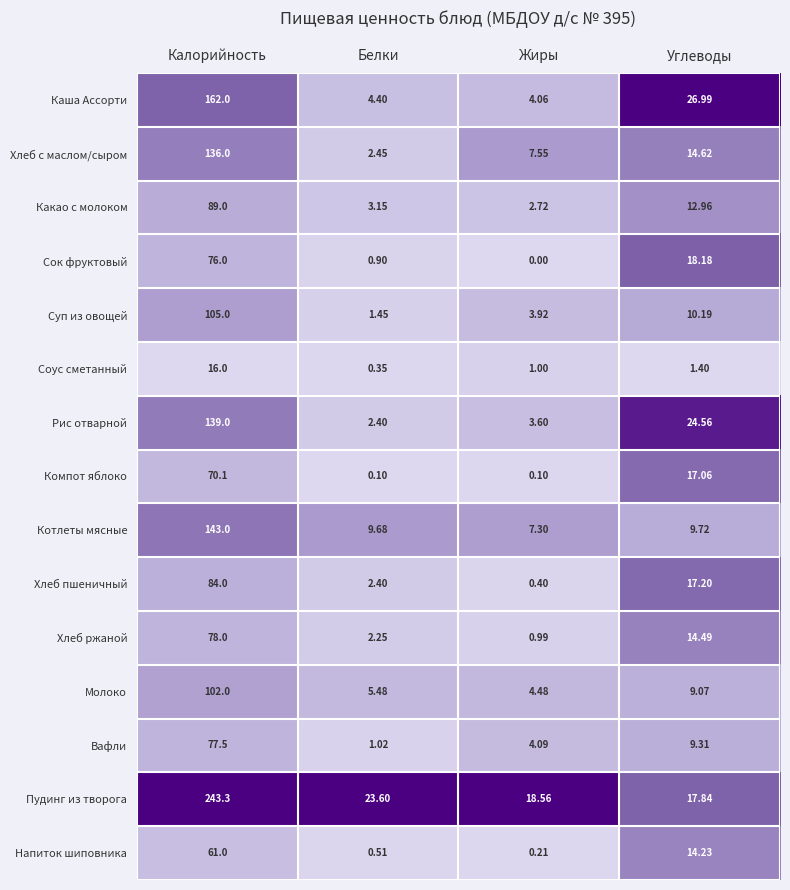

Which series has the largest total across all categories?

Пудинг из творога